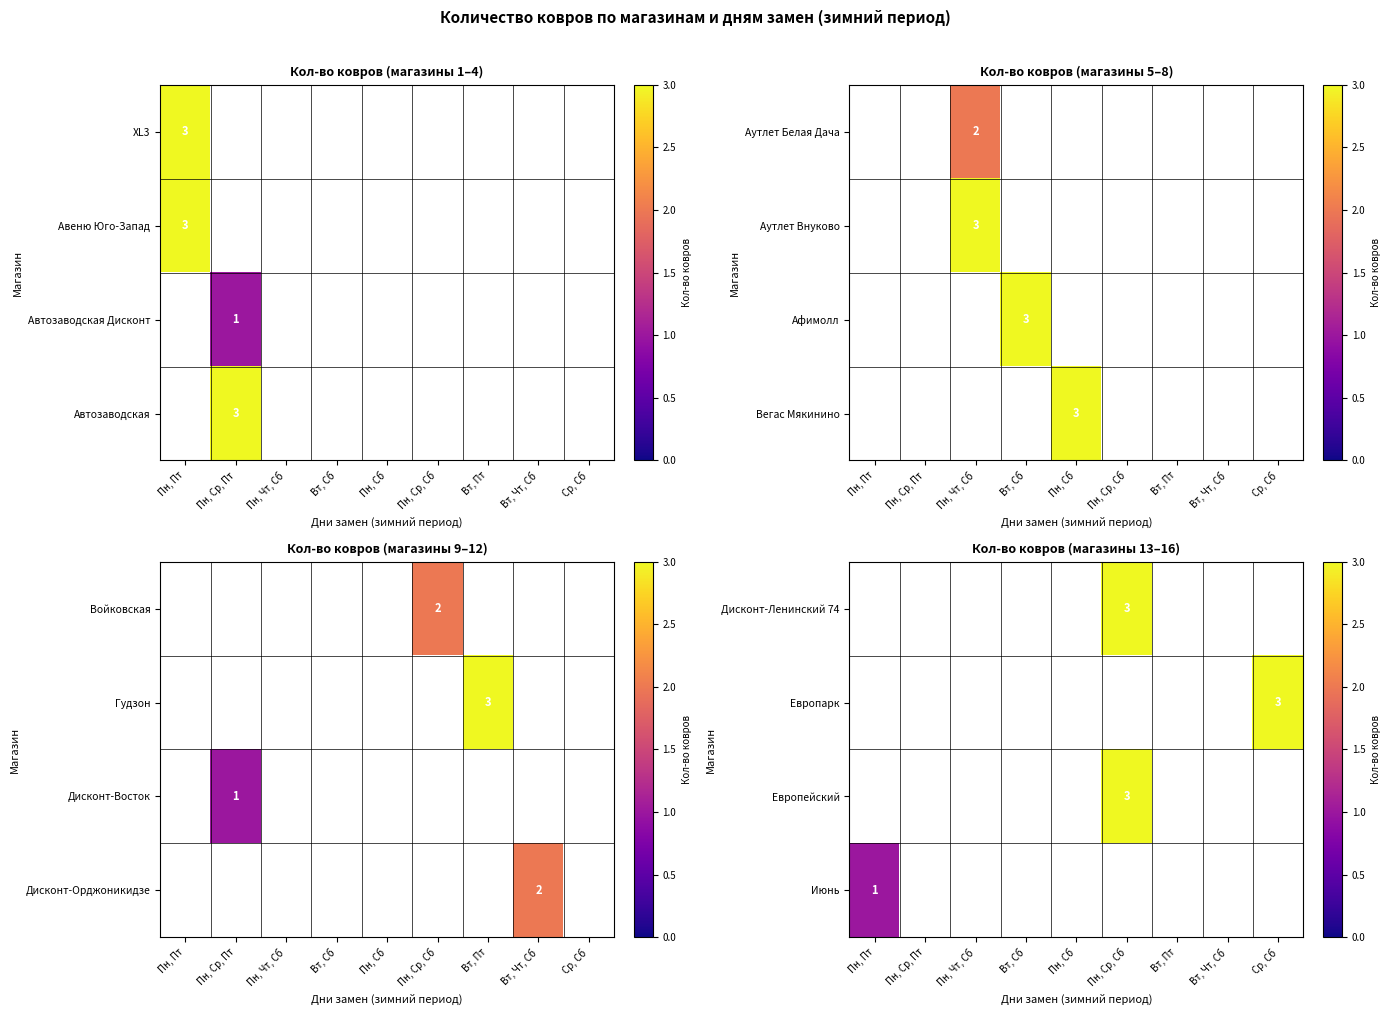

Is it true that Автозаводская equals 4 at Пн, Ср, Пт?

False